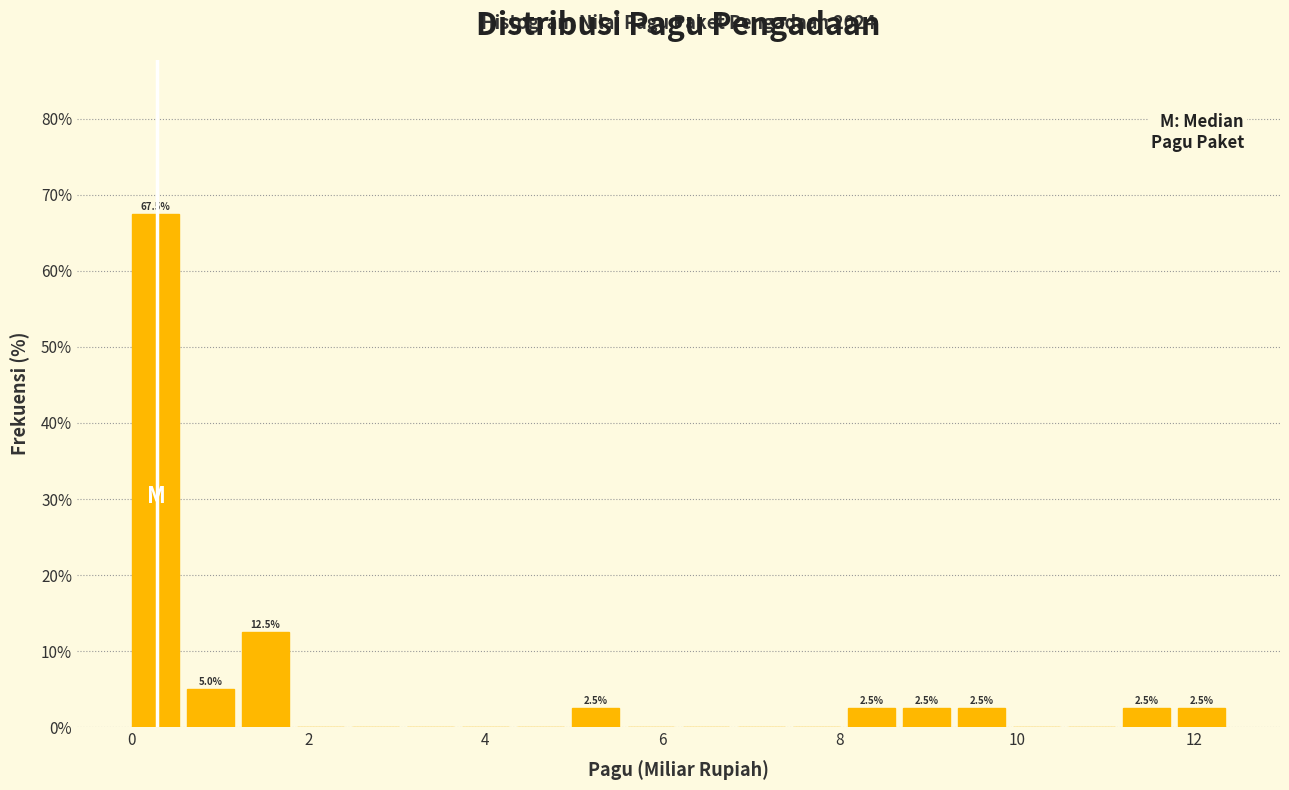

Around what value on the x-axis is the tallest bar? Give the approximate position of its centre, as read against the axis.

0.2